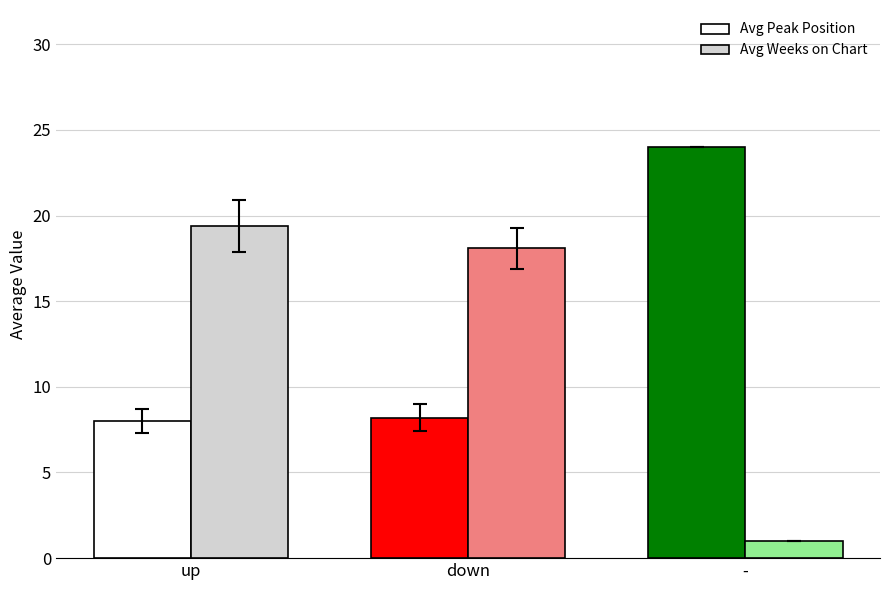

Reading left to right, list all the values displayed in this chart.

Avg Peak Position: 8.0	8.2	24.0
Avg Weeks on Chart: 19.4	18.1	1.0